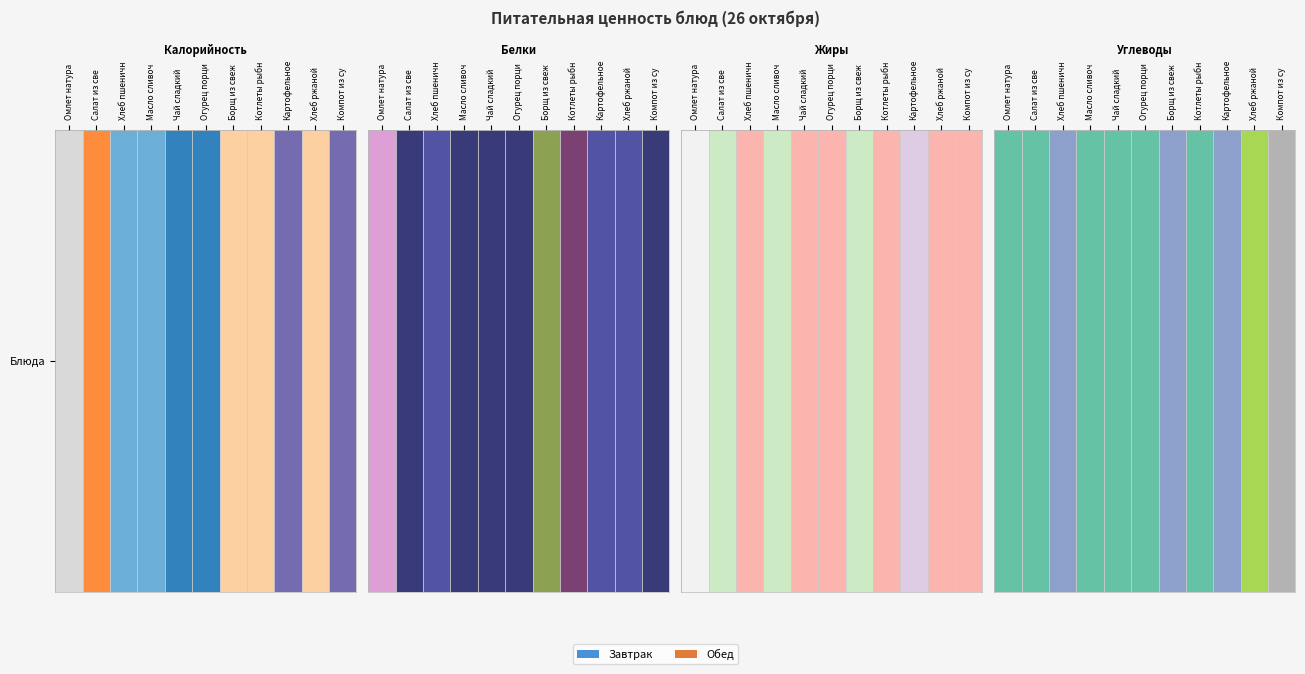

At which label does Хлеб ржаной reach its minimum?

Хлеб пшеничный